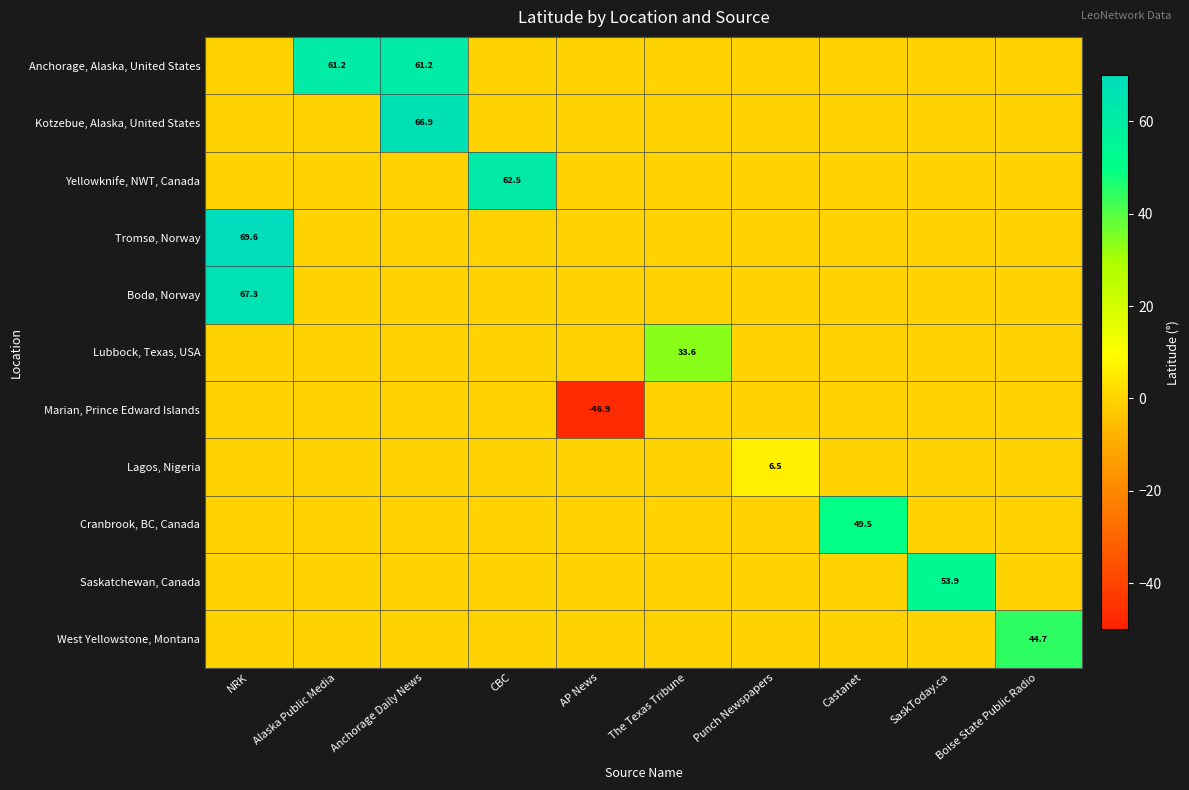

List the series in order of their peak value, lowest first.

Marian, Prince Edward Islands, Lagos, Nigeria, Lubbock, Texas, USA, West Yellowstone, Montana, Cranbrook, BC, Canada, Saskatchewan, Canada, Anchorage, Alaska, United States, Yellowknife, NWT, Canada, Kotzebue, Alaska, United States, Bodø, Norway, Tromsø, Norway